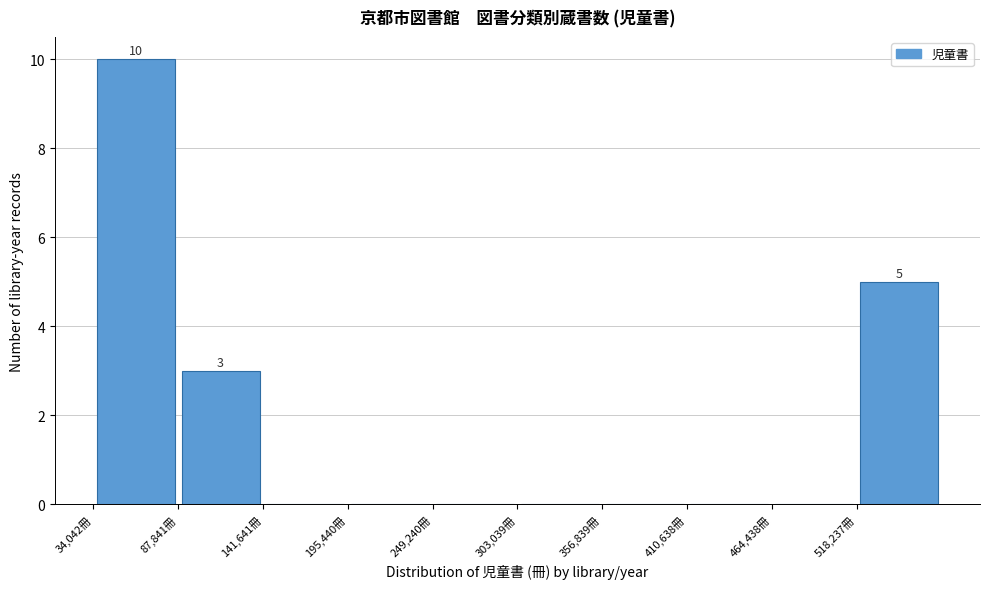

Over which range of the x-axis is the bar tallest?

30000 to 90000